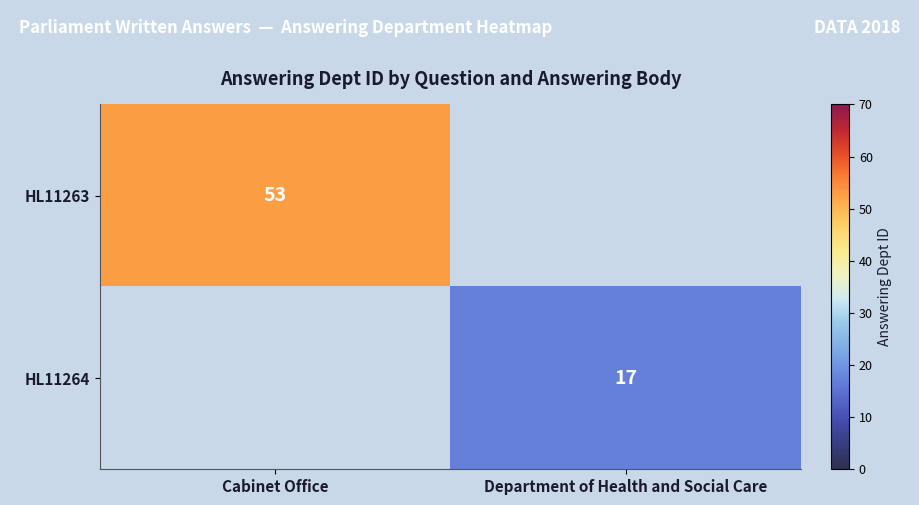

True or false: HL11263 has a value of 36 at Cabinet Office.

False